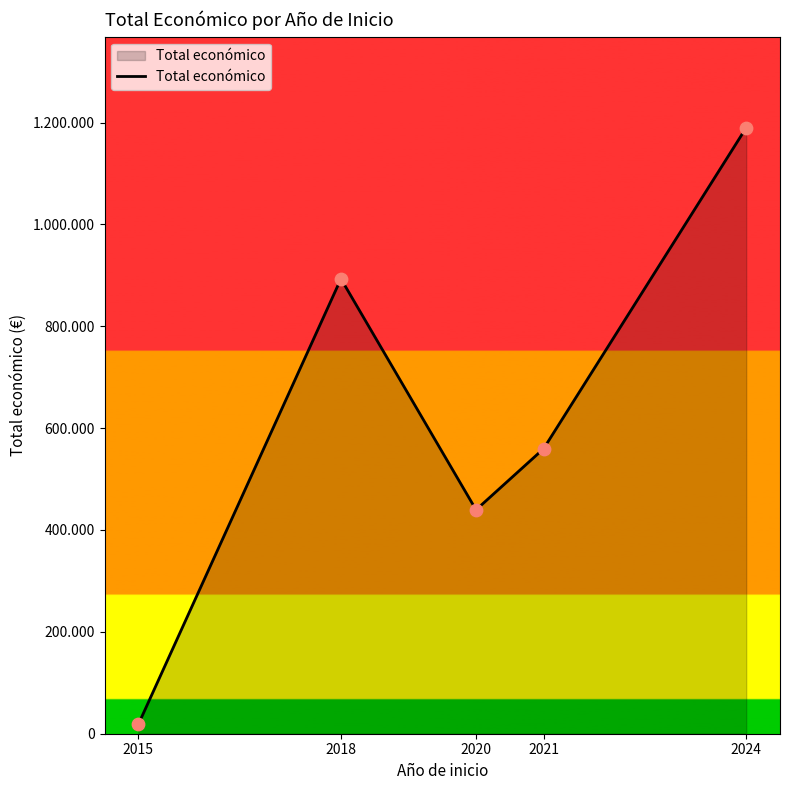

Approximately how many times larger is the value at 2020 compared to 2024?

0.4